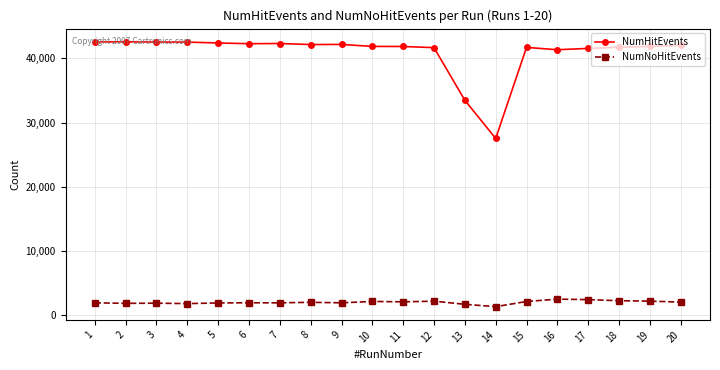

What is the smallest value displayed?

1373